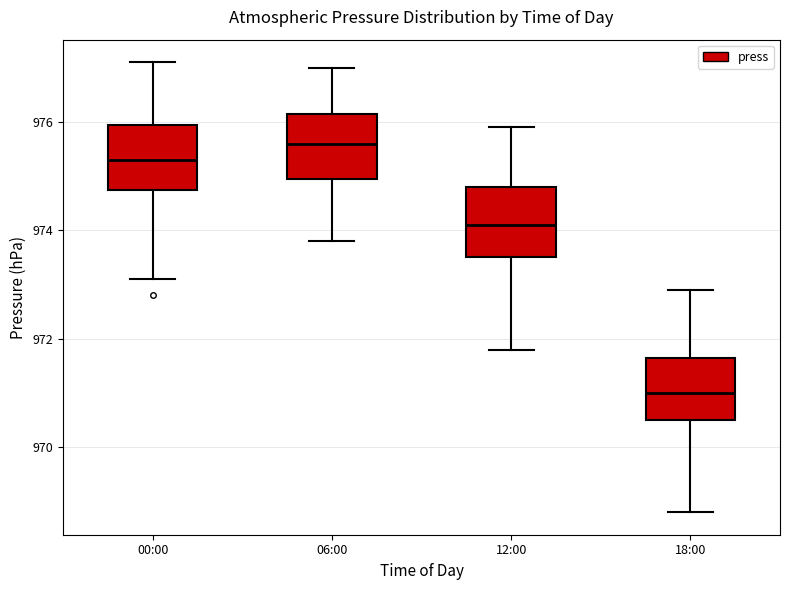

Which box's median line is the lowest?

18:00